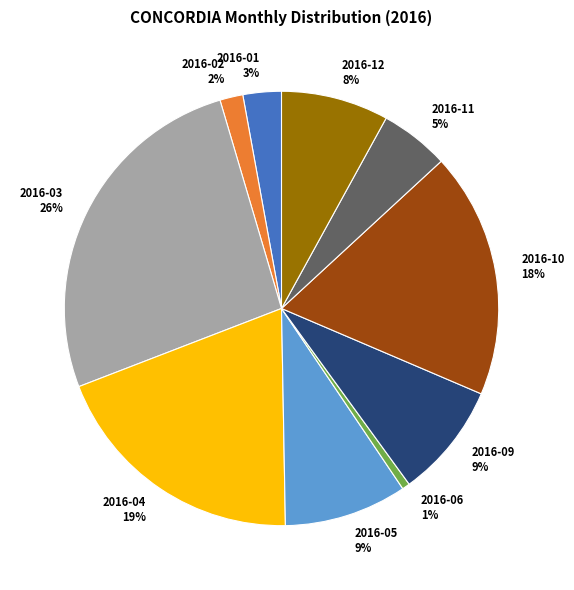

To the nearest percent, what is the average slice percentage?

10%